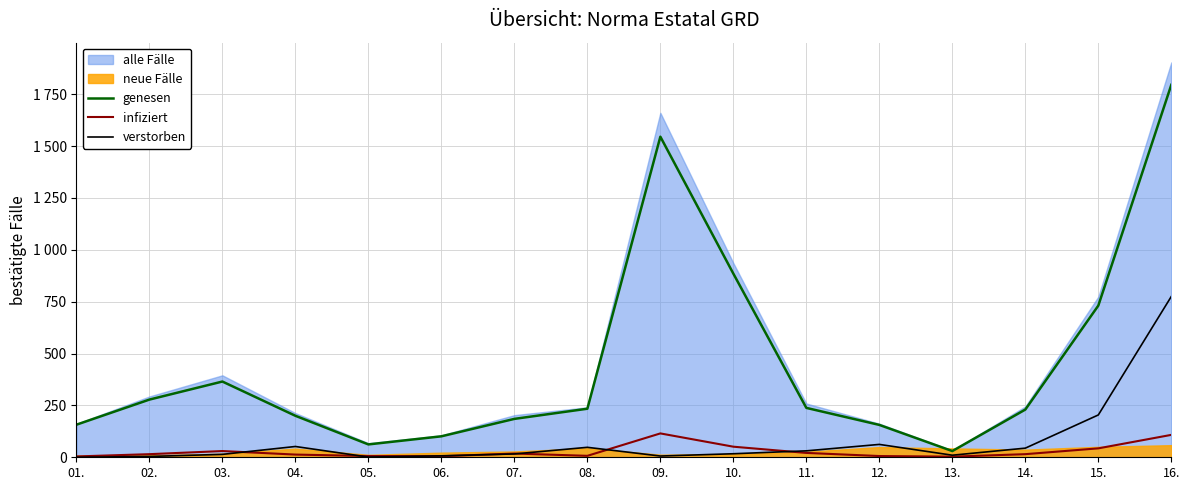

How many interior local peaks does the infiziert series have?

3